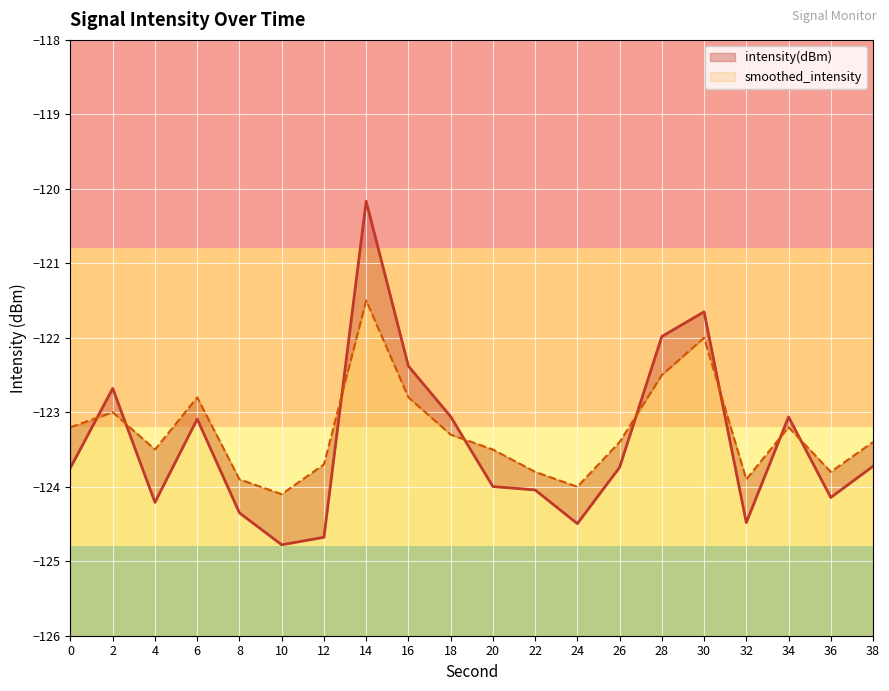

What are all the series names shown in the legend?

intensity(dBm), smoothed_intensity